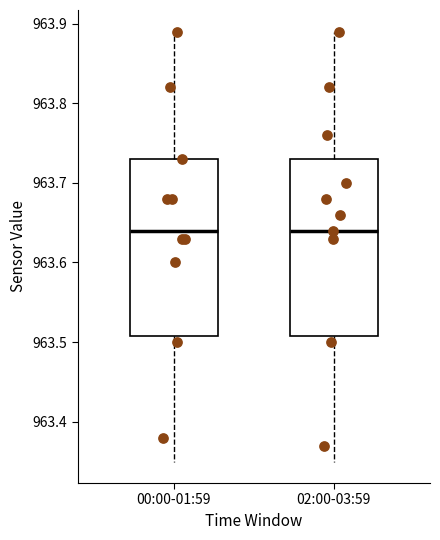

Where is the upper edge of the box for 00:00-01:59 on the y-axis? The values are not printed on the chart, so give them approximately, as read against the axis.

963.73